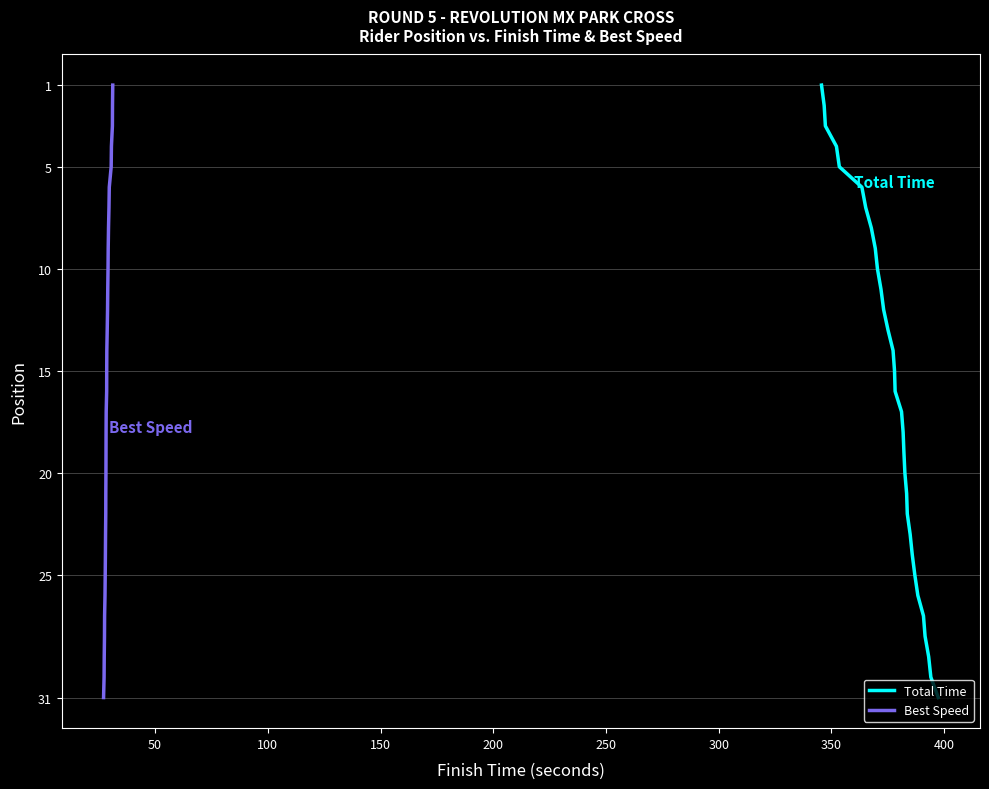

What is the highest value of the Total Time series?

31